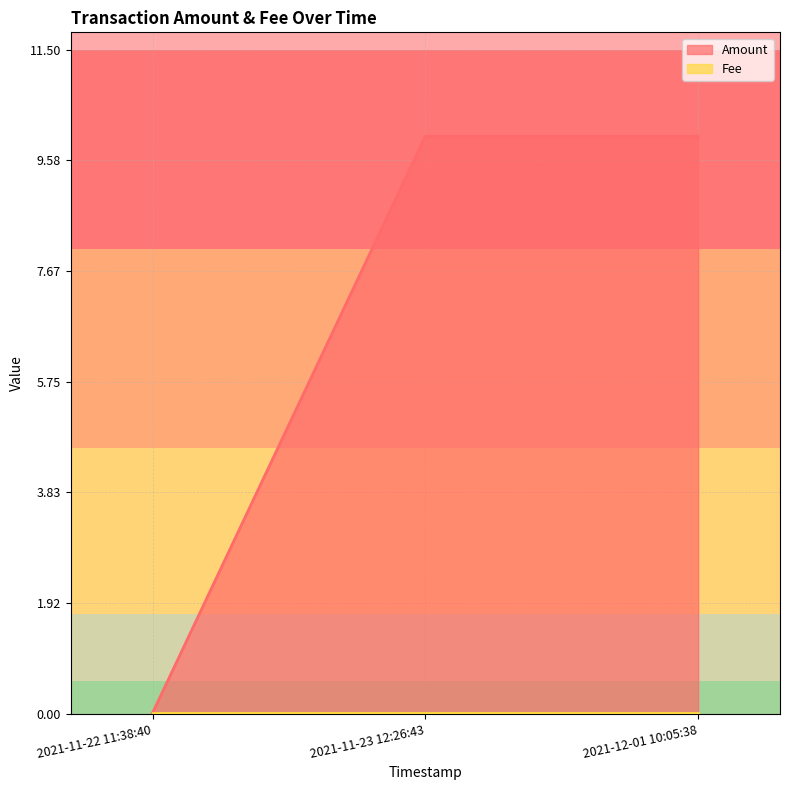

Is the value of Amount at 2021-11-22 11:38:40 greater than the value of Fee at 2021-11-23 12:26:43?

No